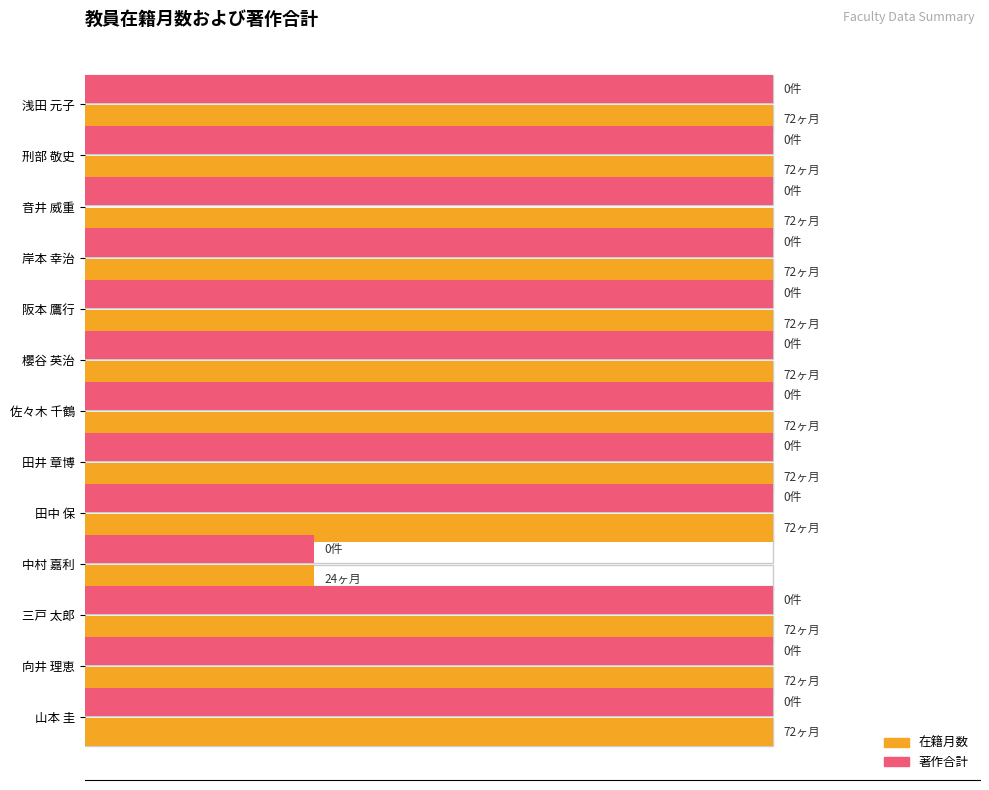

What is the total value across all series at 中村 嘉利?

66.7